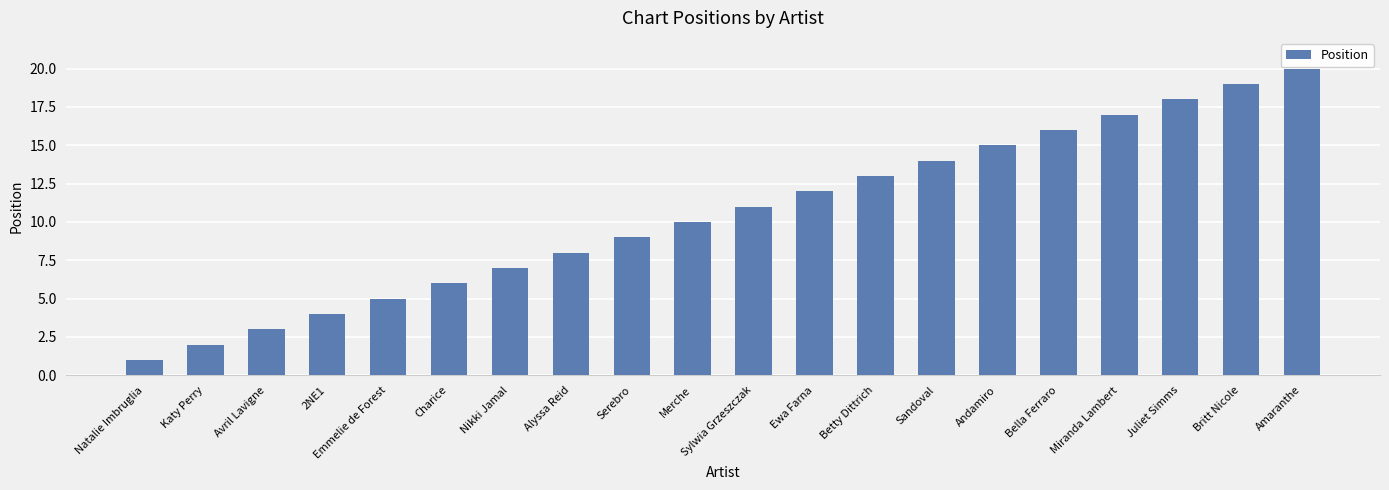

What is the label of the 12th bar from the right?

Serebro